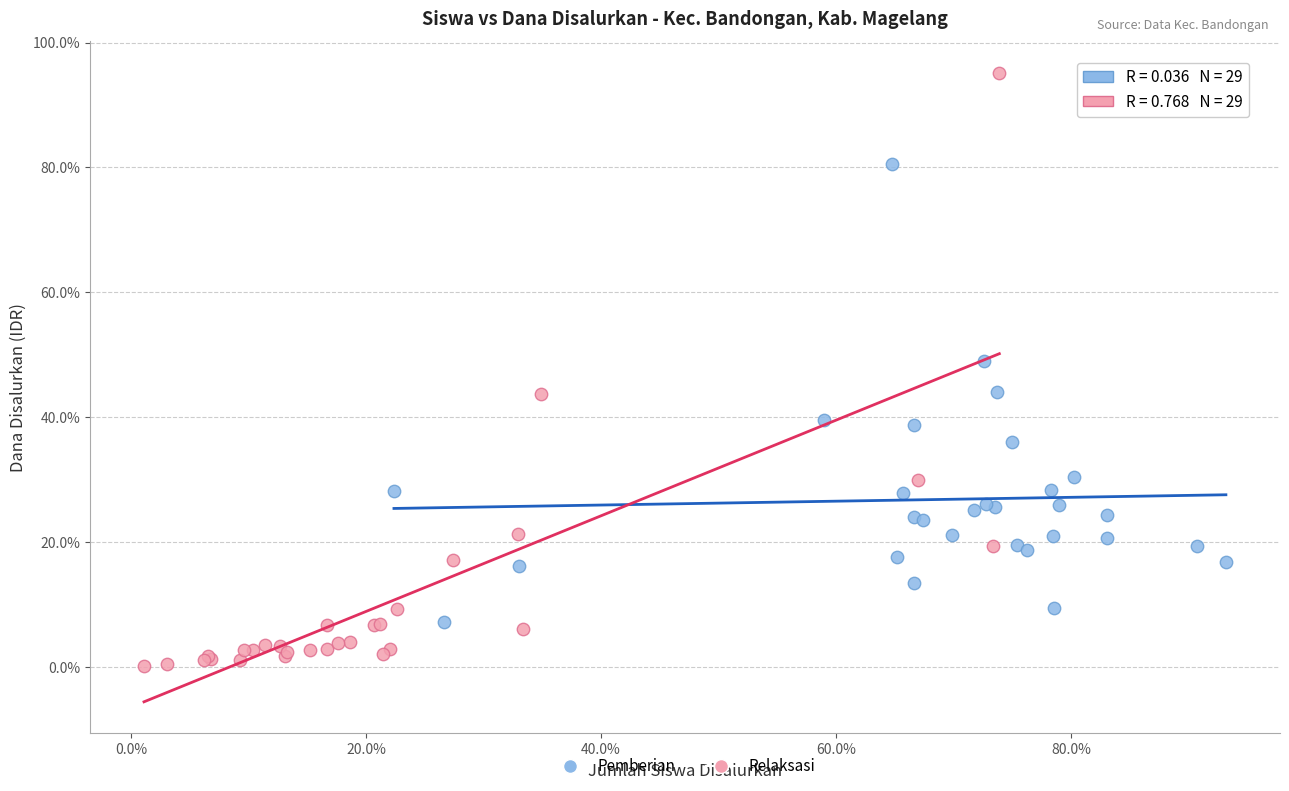

Which series reaches the maximum Y coordinate?

Relaksasi